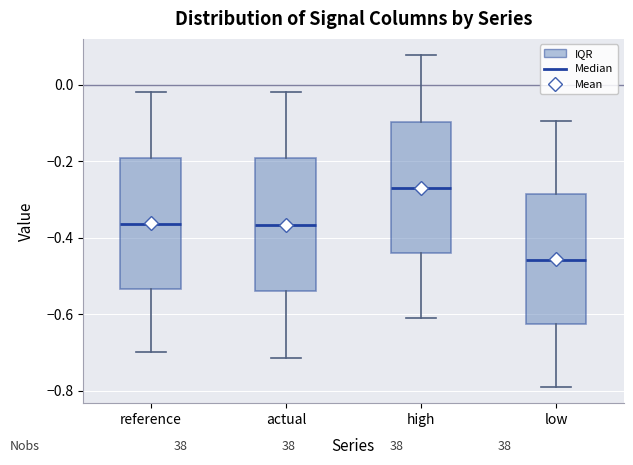

Where is the upper edge of the box for actual on the y-axis? The values are not printed on the chart, so give them approximately, as read against the axis.

-0.20